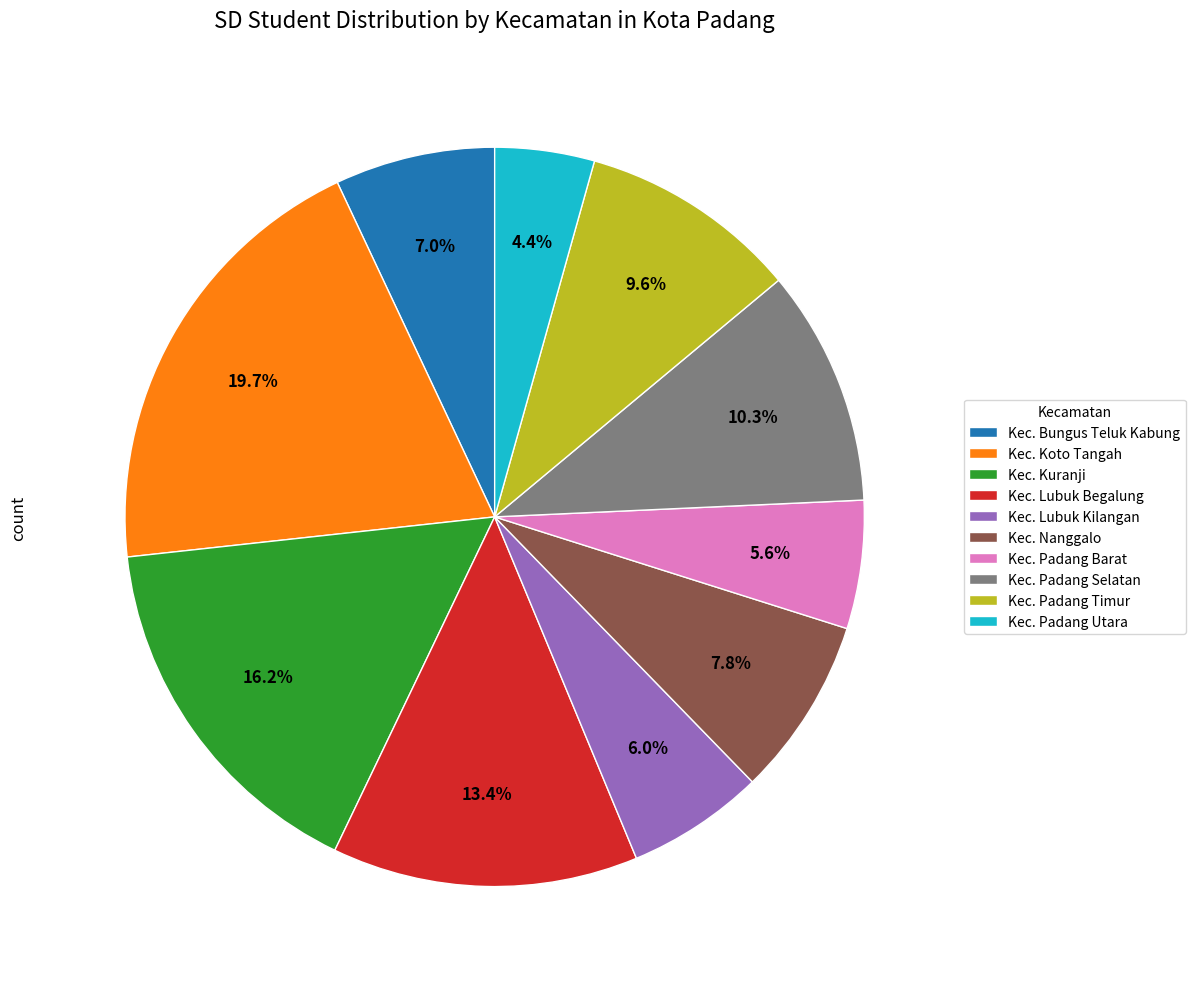

Is it true that Kec. Kuranji is 16% of the pie?

True